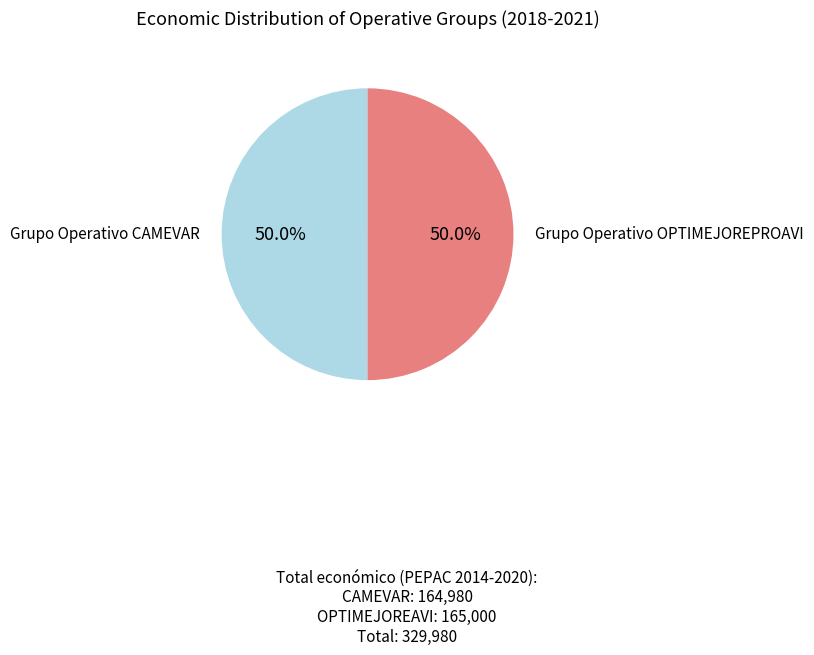

To the nearest percent, what is the average slice percentage?

50%